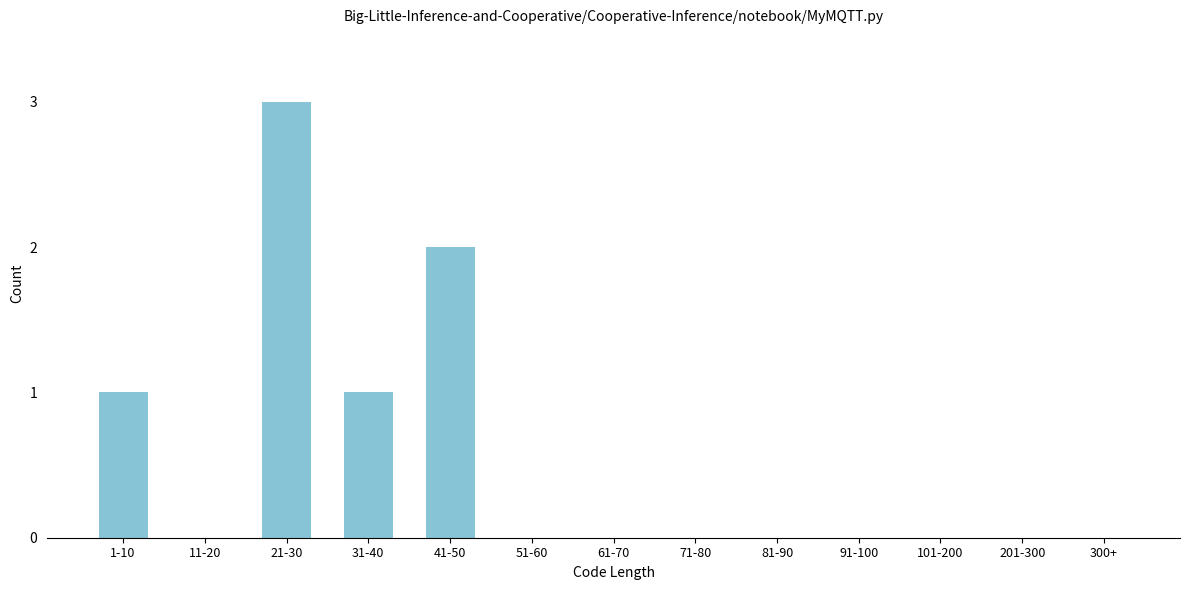

Reading left to right, transcribe all the data shown in this chart.

1-10=1	11-20=0	21-30=3	31-40=1	41-50=2	51-60=0	61-70=0	71-80=0	81-90=0	91-100=0	101-200=0	201-300=0	300+=0